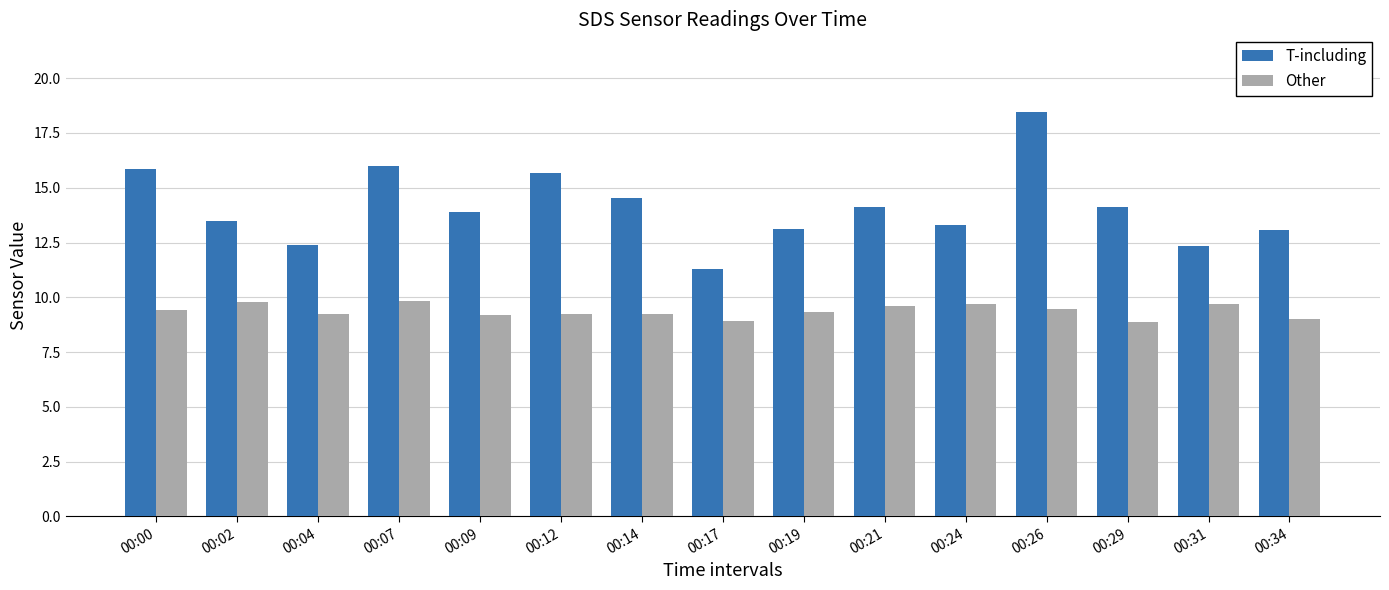

Are the bars horizontal?

No